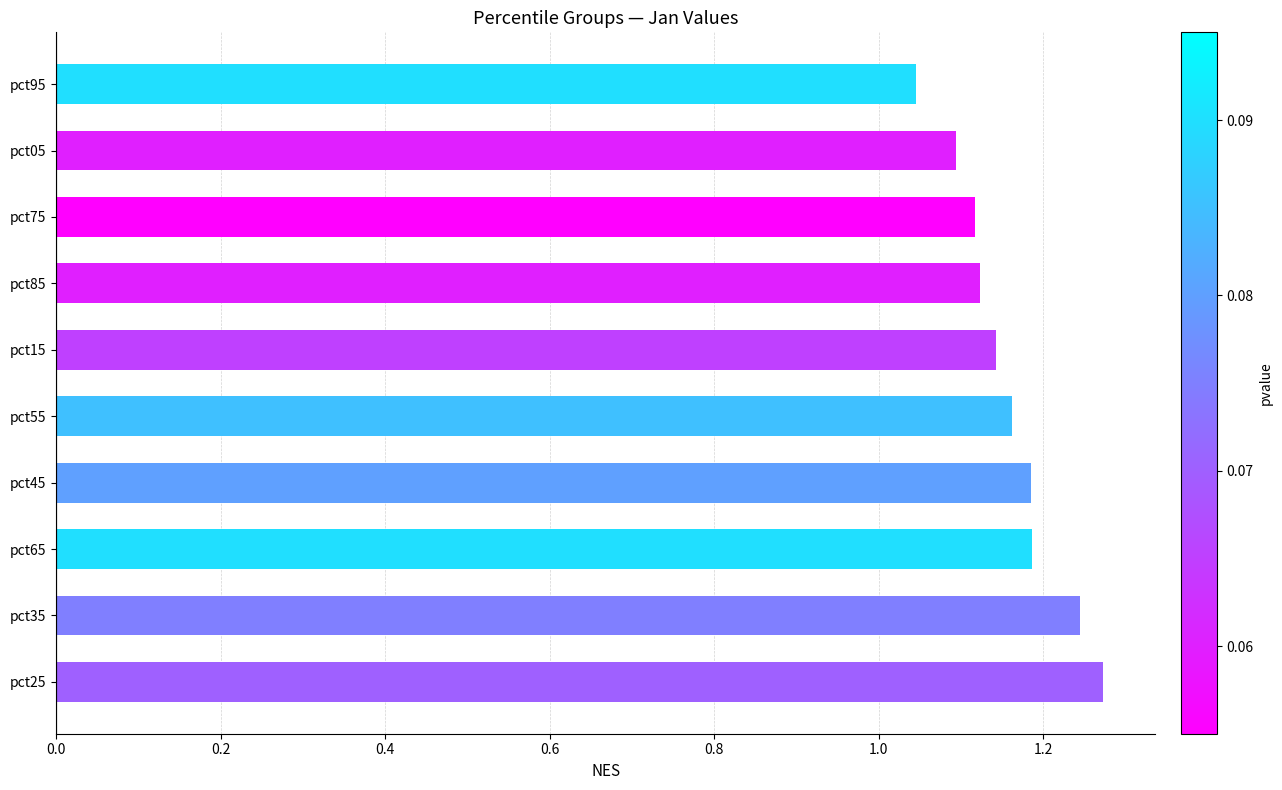

How many bars are there in total?

10